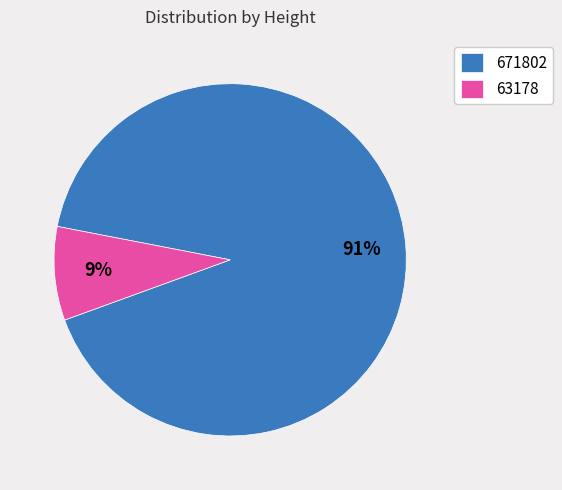

Do 671802 and 63178 together represent more than half of the pie?

Yes